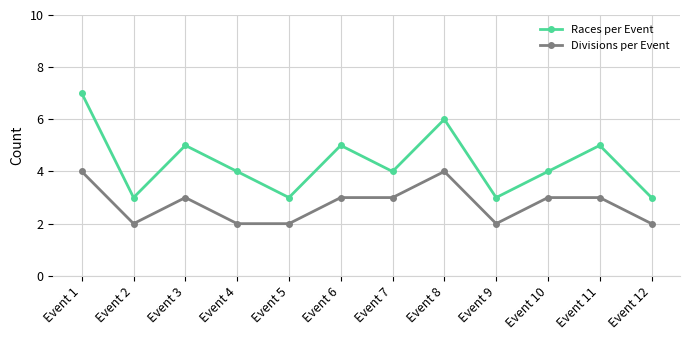

At how many categories does at least one series exceed 2?

12